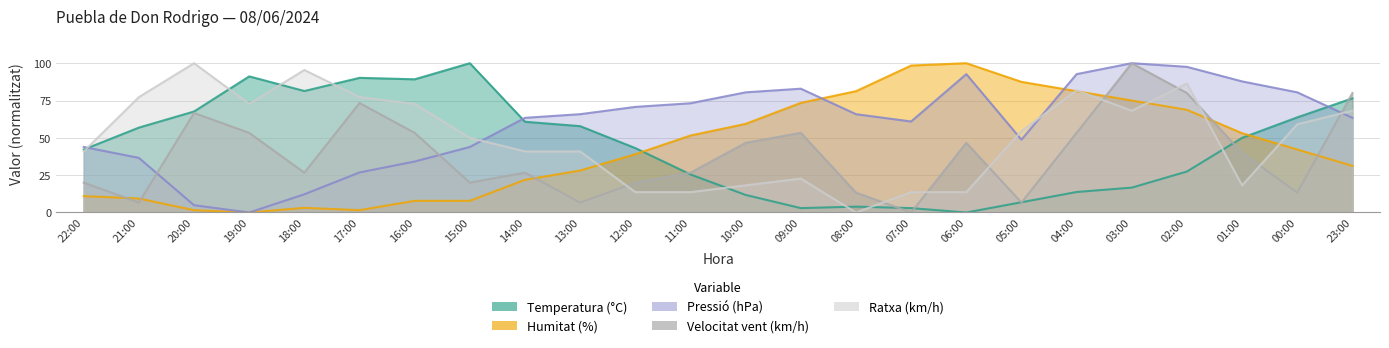

The Pressió (hPa) series shows 34.1 at 16:00. True or false?

True